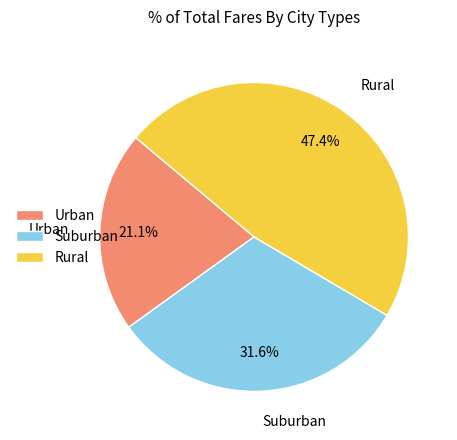

Is there any slice that represents more than half of the pie?

No